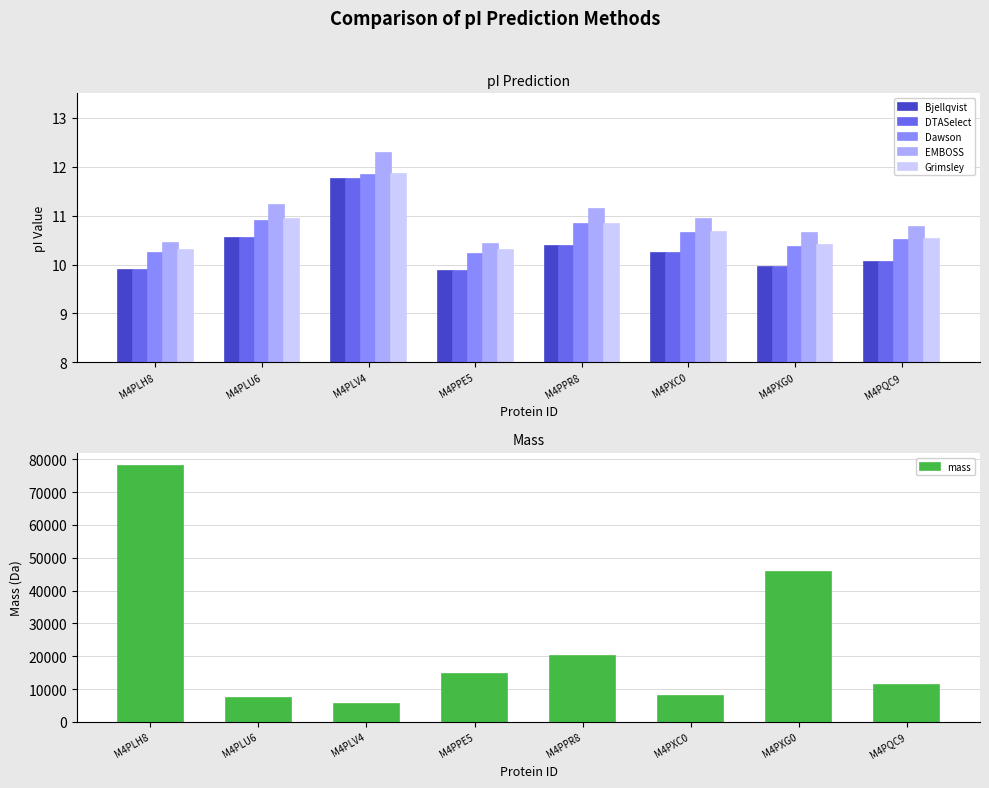

What is the smallest value displayed?

9.9